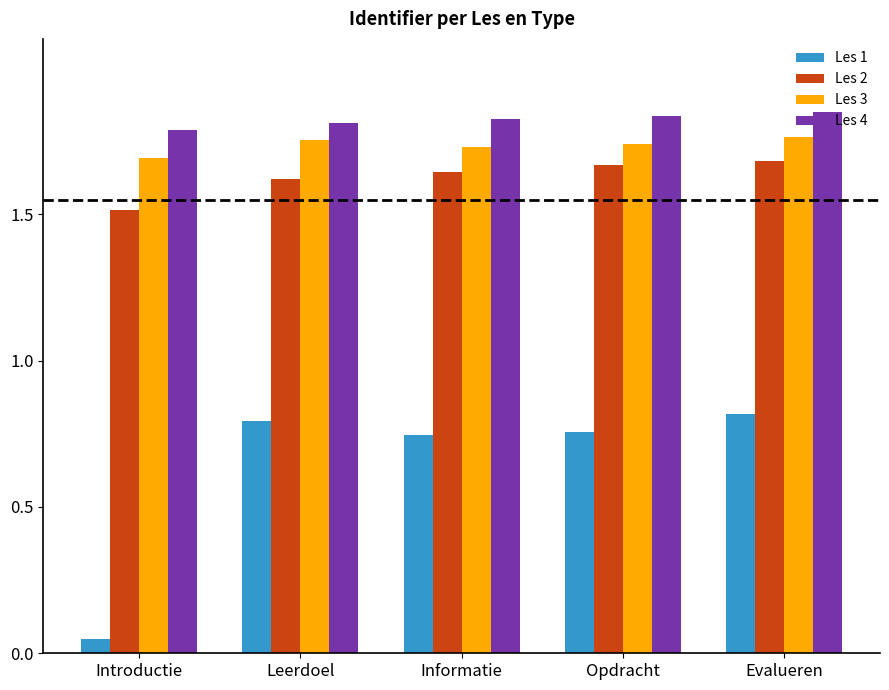

At which label does Les 1 reach its minimum?

Introductie